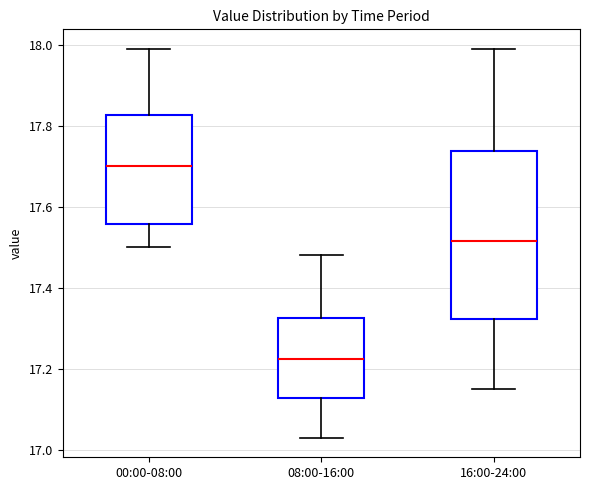

Reading left to right, read every box against the y-axis: the position of its median line, the range the box covers, and the ends of its whiskers. The values are not printed on the chart, so give them approximately, as read against the axis.

00:00-08:00: median 17.70, box 17.56 to 17.82, whiskers 17.50 to 18.00
08:00-16:00: median 17.22, box 17.12 to 17.32, whiskers 17.04 to 17.48
16:00-24:00: median 17.52, box 17.32 to 17.74, whiskers 17.16 to 18.00